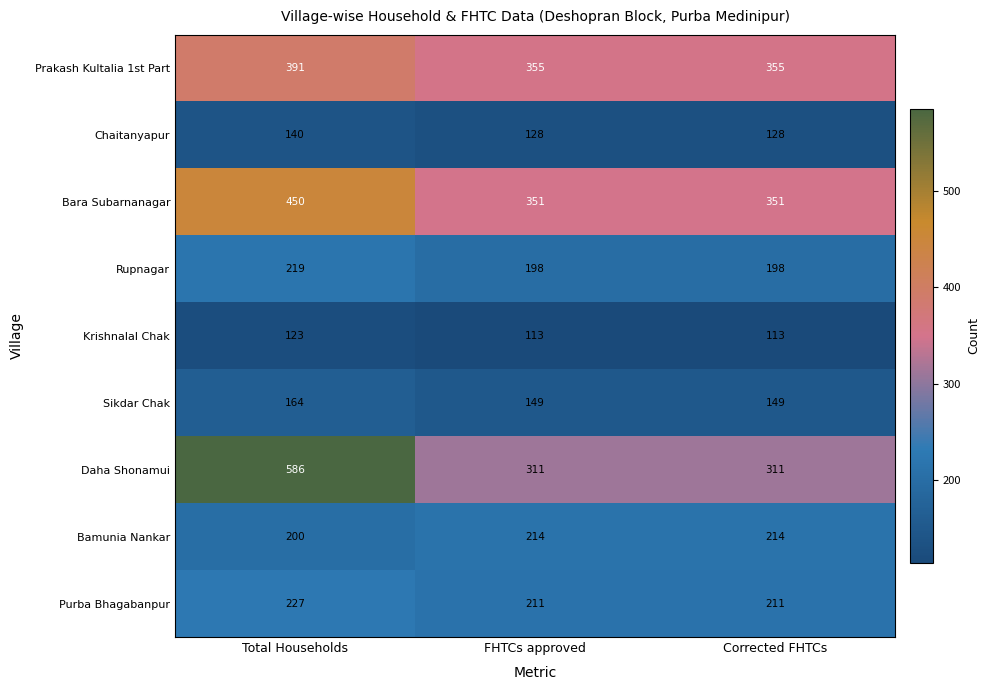

What is the approximate value of Daha Shonamui at Total Households, to the nearest 10?

590